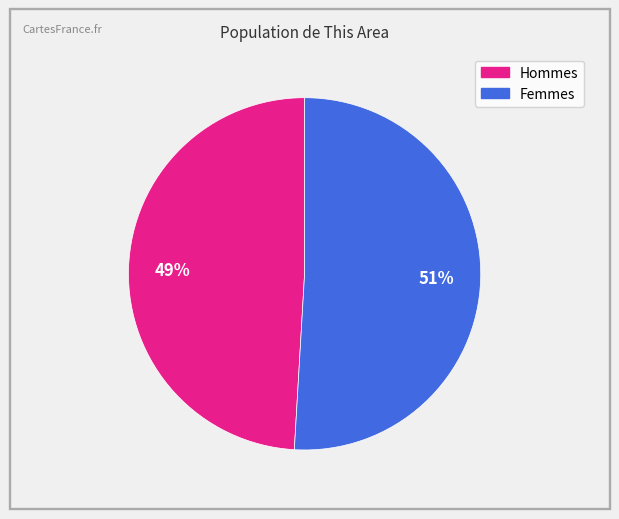

To the nearest percent, what is the difference between the largest and smallest slice percentages?

2%